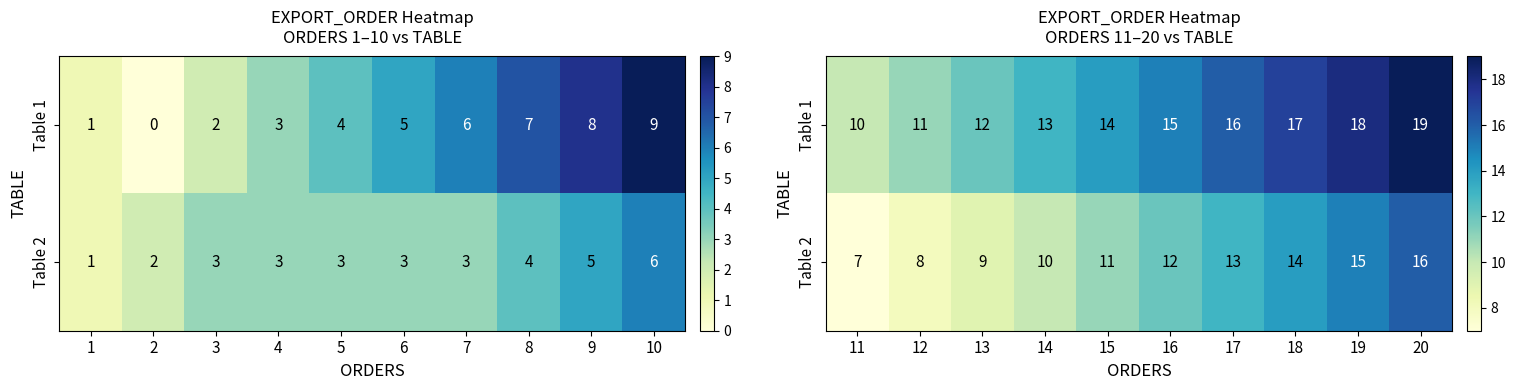

Is the value of Table 1 at 12 greater than the value of Table 2 at 16?

No